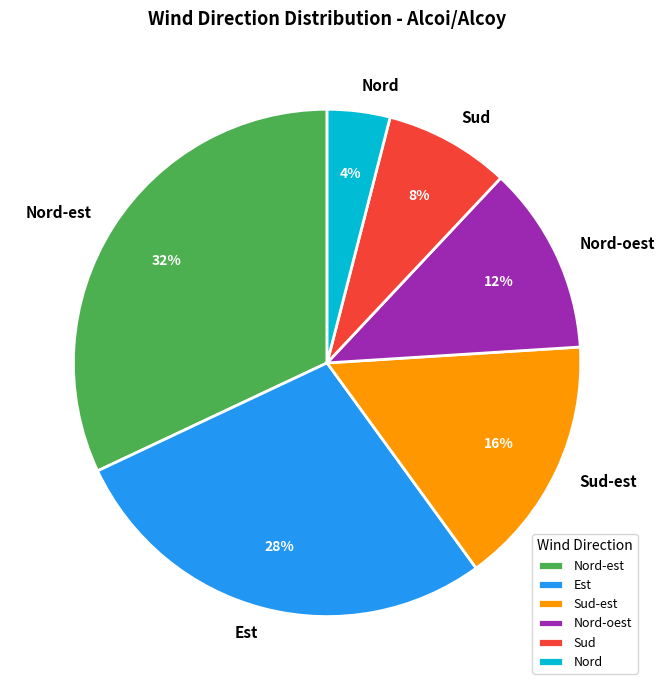

To the nearest percent, what portion does Est represent?

28%